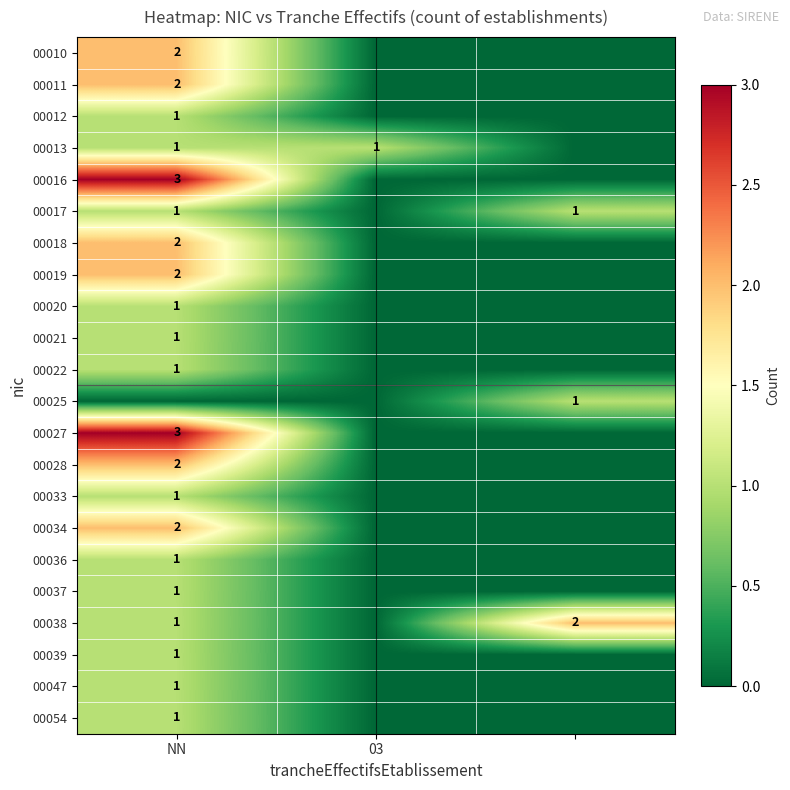

The 00017 series shows 1 at NN. True or false?

True